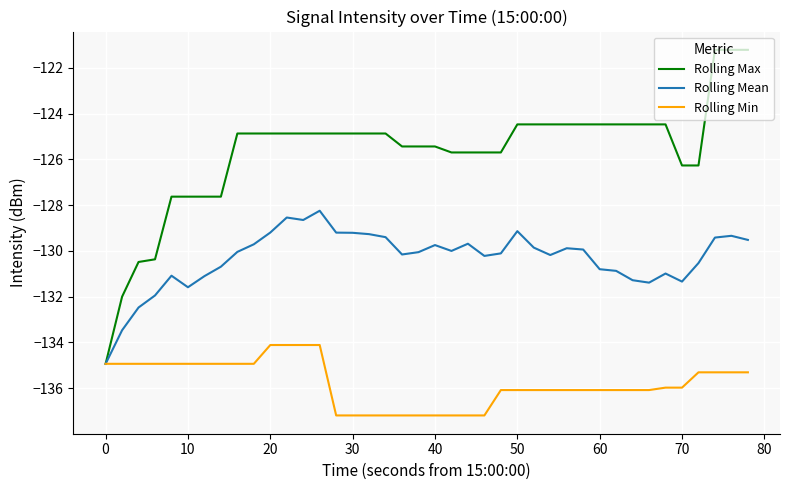

What is the minimum value shown in the chart?

-137.2